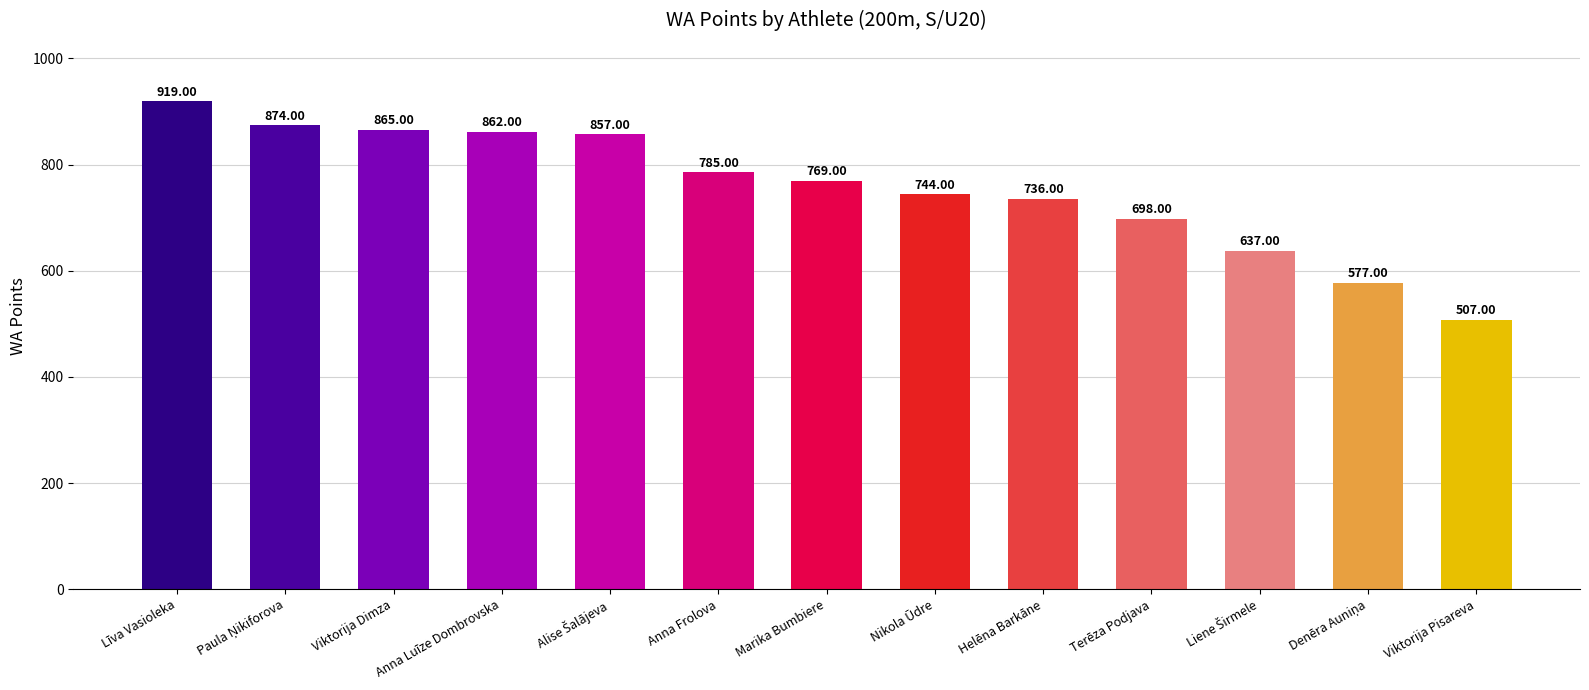

What is the label of the 11th bar from the right?

Viktorija Dimza